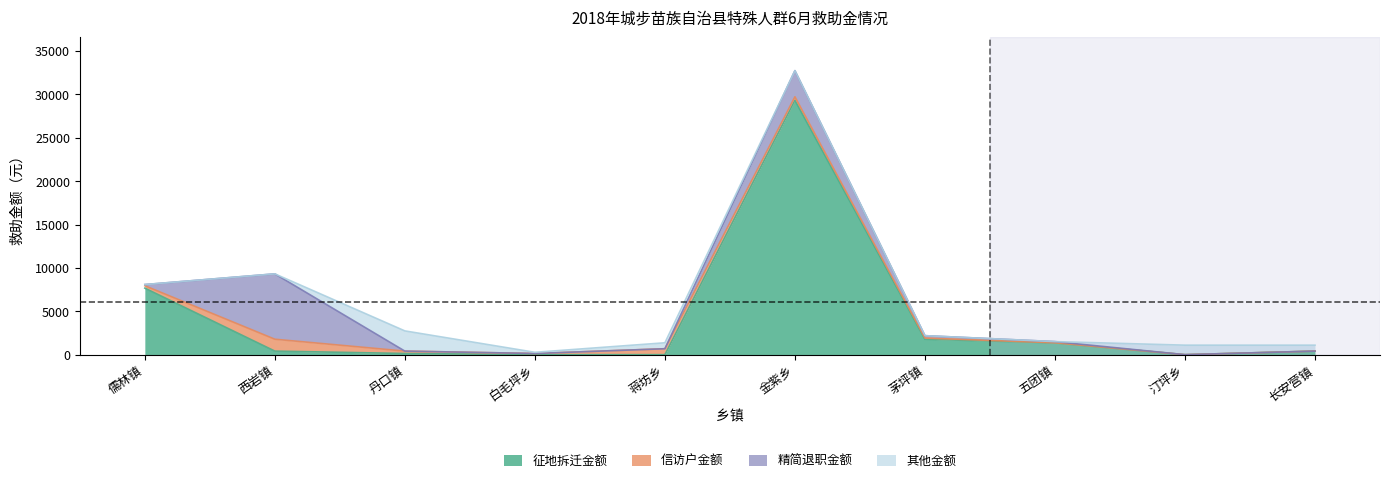

The 其他金额 series shows -1581 at 西岩镇. True or false?

False